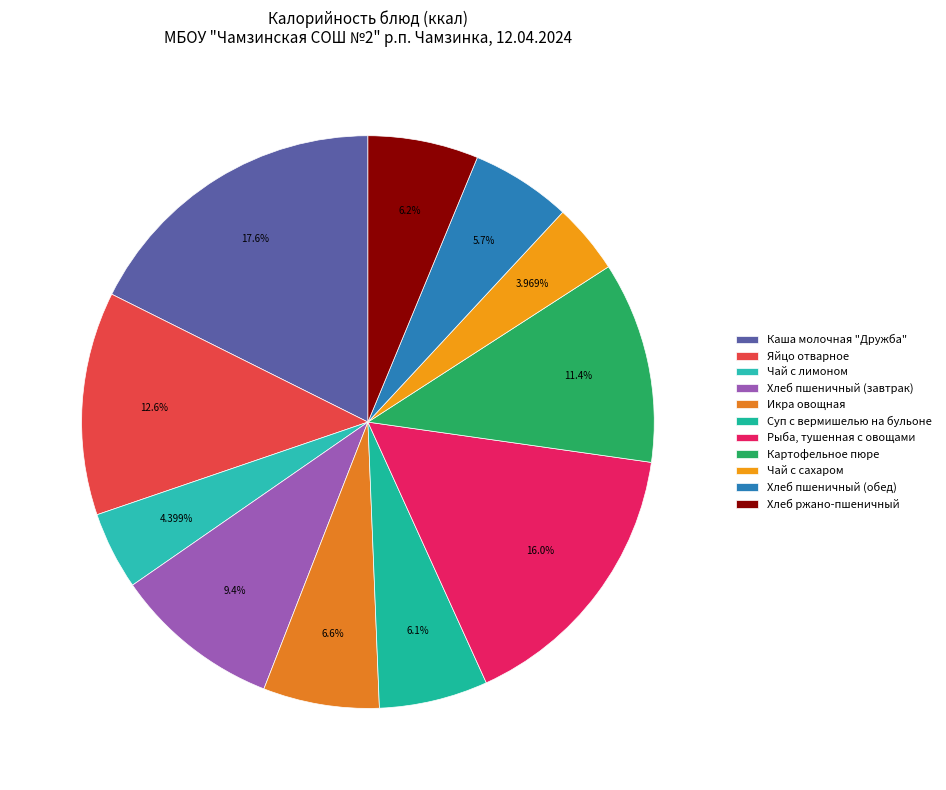

How many slices are in this pie chart?

11